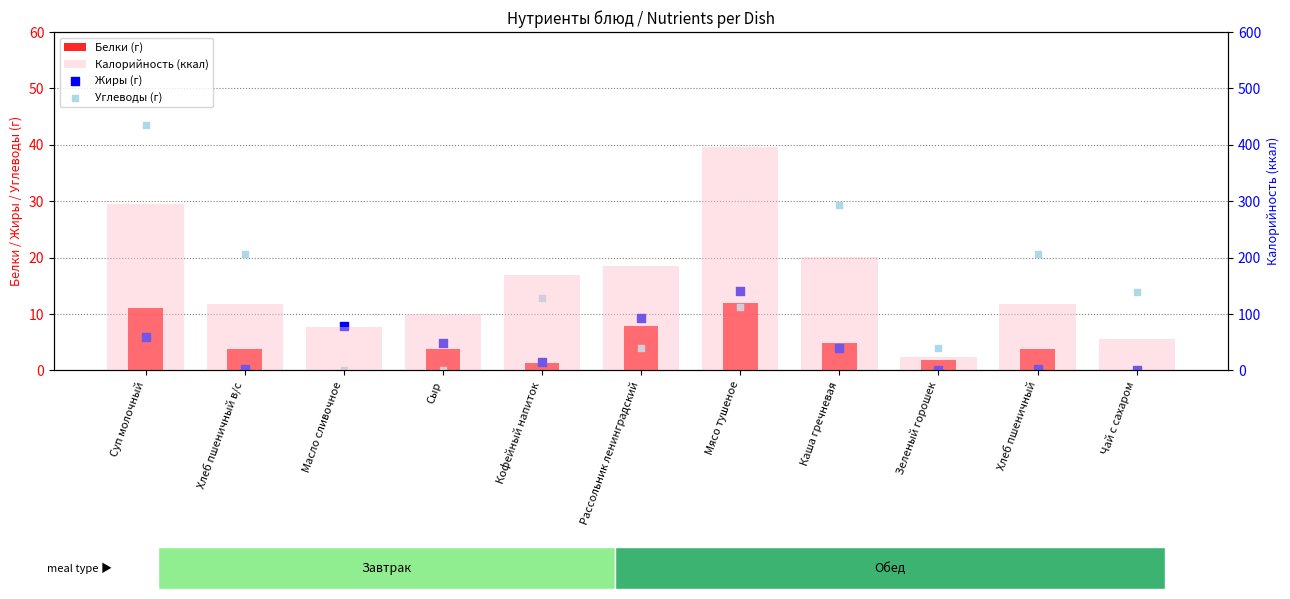

Which series has the largest total across all categories?

Калорийность (ккал)